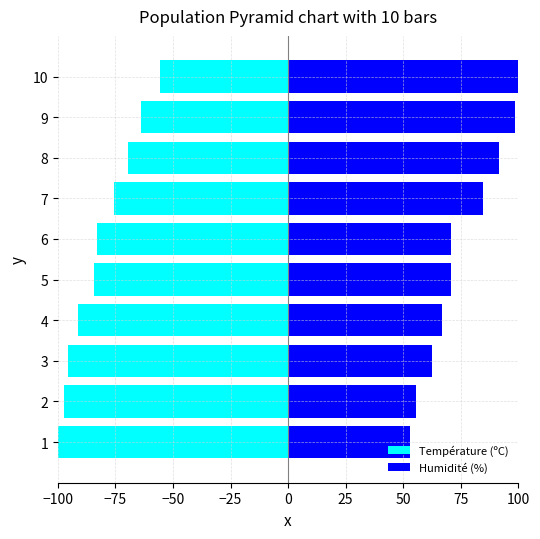

What is the difference between the maximum and minimum values in the Température (ºC) series?

44.2